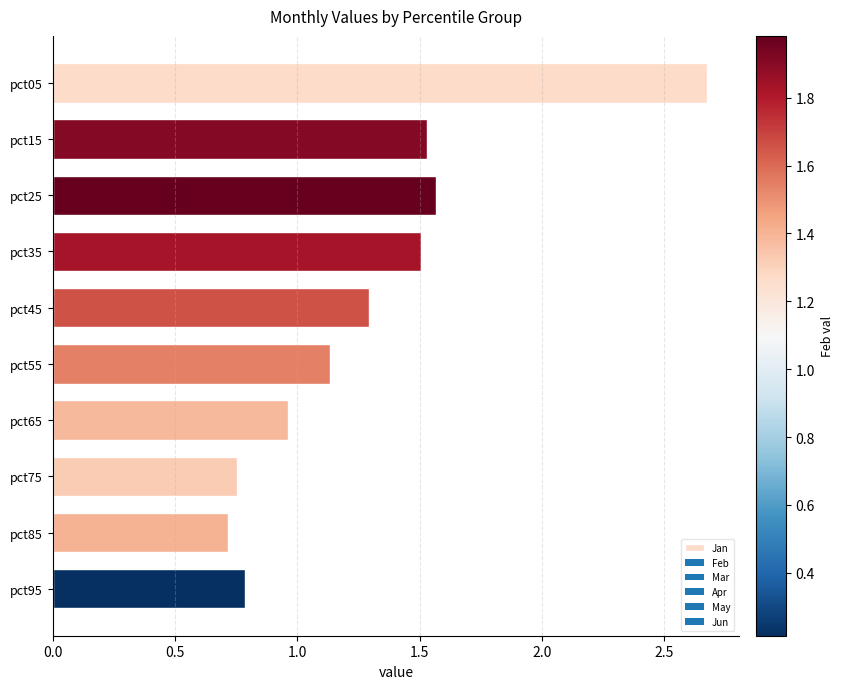

What is the maximum value shown in the chart?

2.7